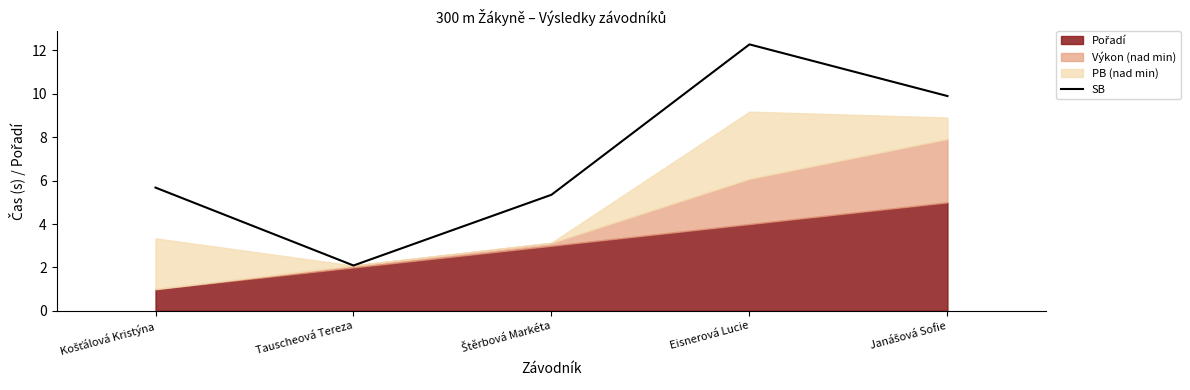

The value at Košťálová Kristýna is 2.6. True or false?

False